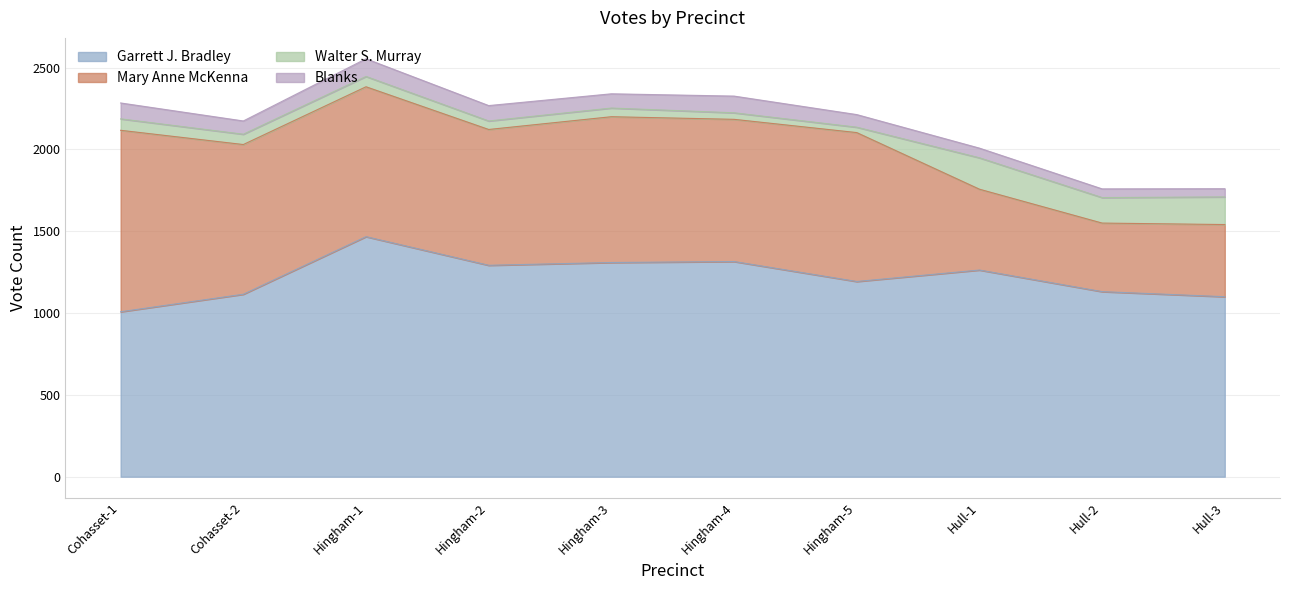

Is it true that Walter S. Murray equals 156 at Hull-2?

True